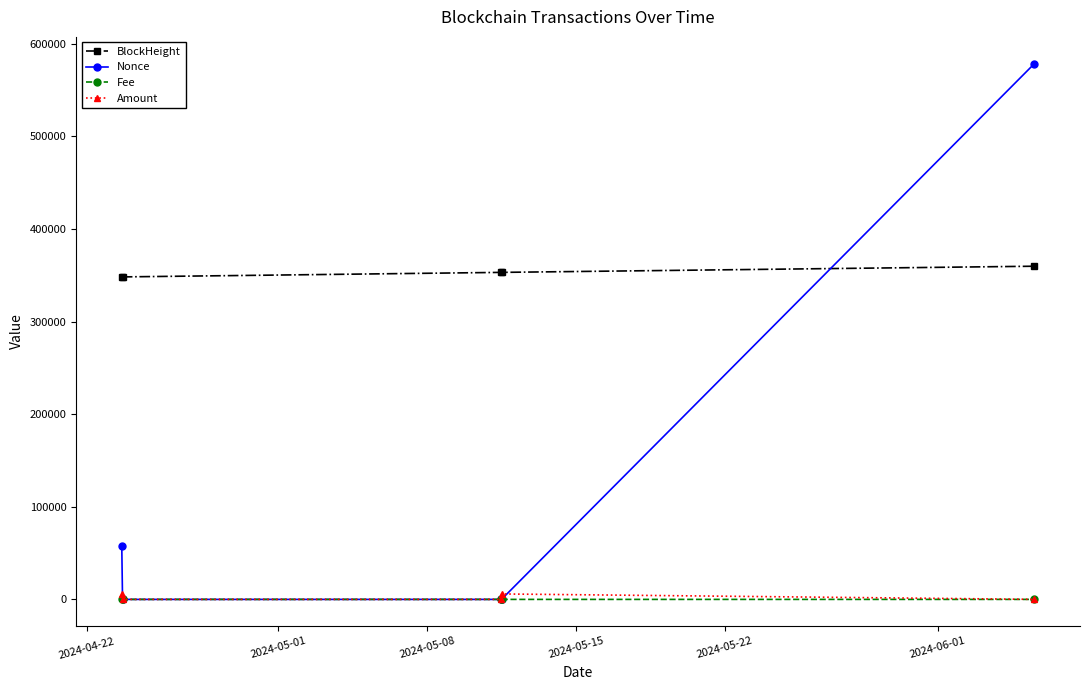

What is the highest value of the Fee series?

0.5